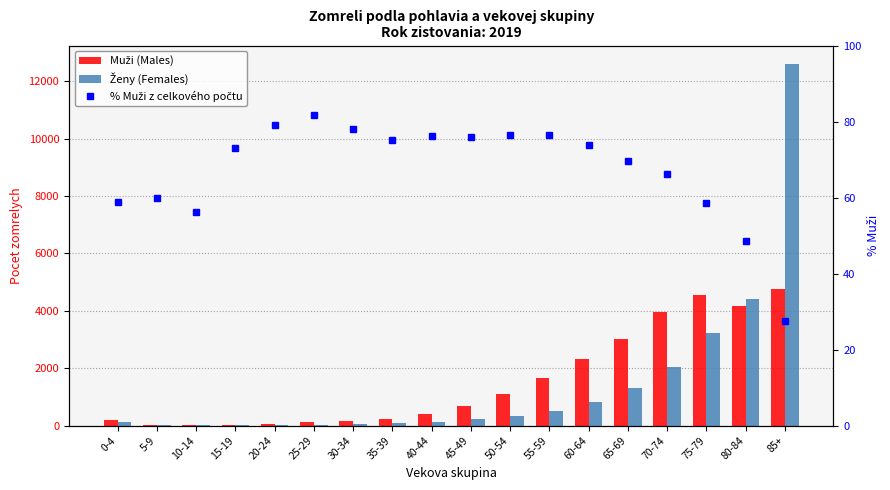

Is the value of Ženy (Females) at 65-69 greater than the value of % Muži z celkového počtu at 50-54?

Yes